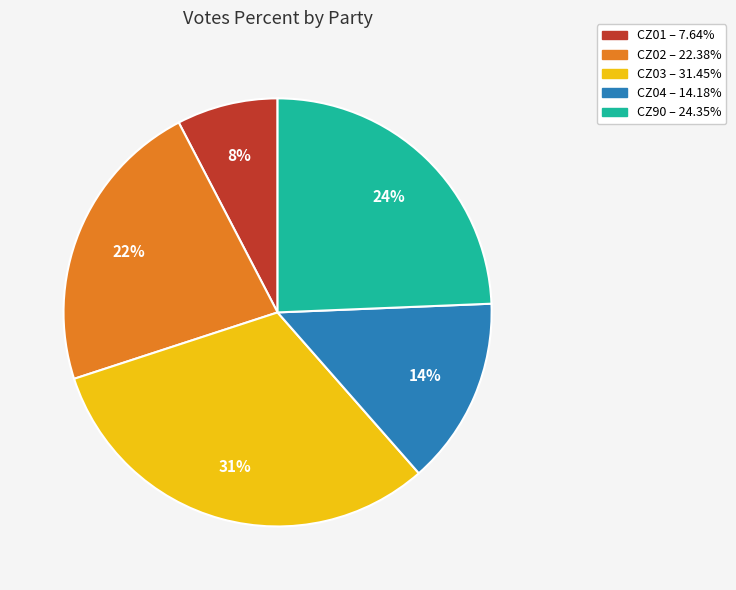

Which category has the biggest portion of the pie?

CZ03